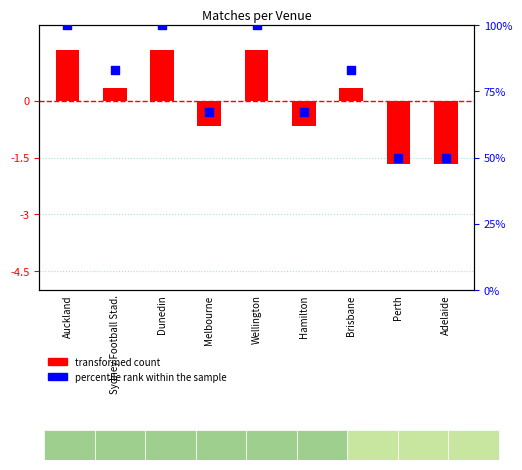

At which category is the sum across all series the highest?

Auckland